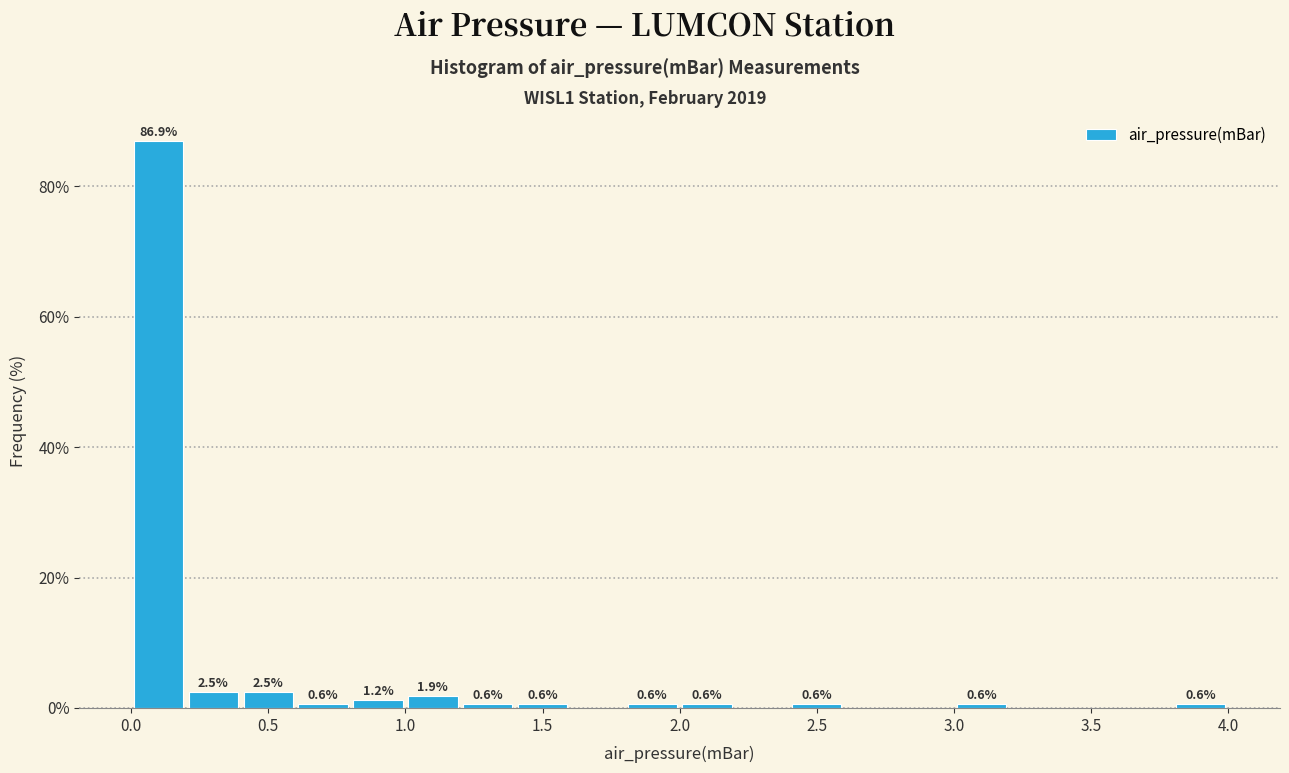

Over which range of the x-axis is the bar tallest?

0.0 to 0.2